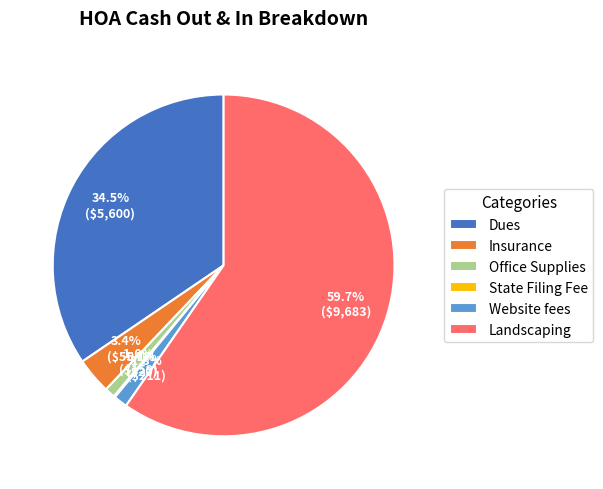

Which category has the biggest portion of the pie?

Landscaping